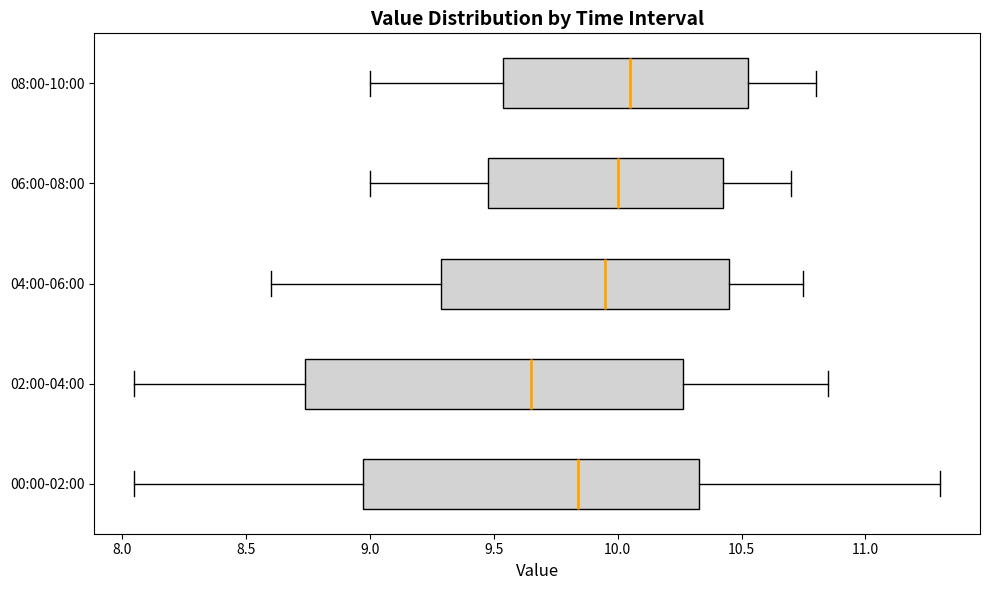

Which box has the furthest to the left median line?

02:00-04:00